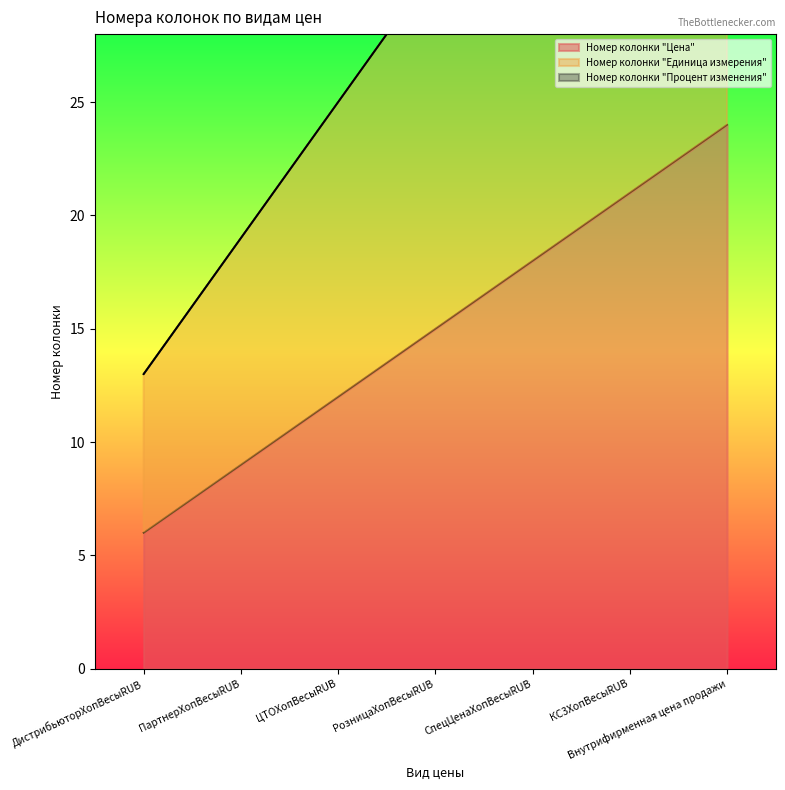

Reading right to left, list all the values displayed in this chart.

Номер колонки "Цена": Внутрифирменная цена продажи=24	КС3ХопВесыRUB=21	СпецЦенаХопВесыRUB=18	РозницаХопВесыRUB=15	ЦТОХопВесыRUB=12	ПартнерХопВесыRUB=9	ДистрибьюторХопВесыRUB=6
Номер колонки "Единица измерения": Внутрифирменная цена продажи=49	КС3ХопВесыRUB=43	СпецЦенаХопВесыRUB=37	РозницаХопВесыRUB=31	ЦТОХопВесыRUB=25	ПартнерХопВесыRUB=19	ДистрибьюторХопВесыRUB=13